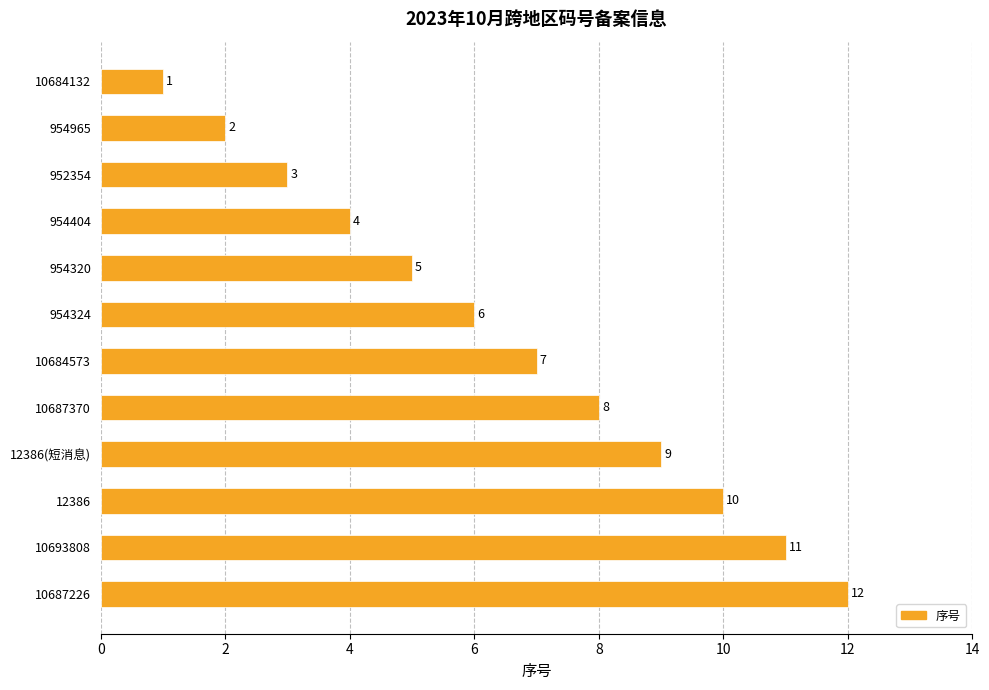

List the labels in order of value, largest first.

10687226, 10693808, 12386, 12386(短消息), 10687370, 10684573, 954324, 954320, 954404, 952354, 954965, 10684132